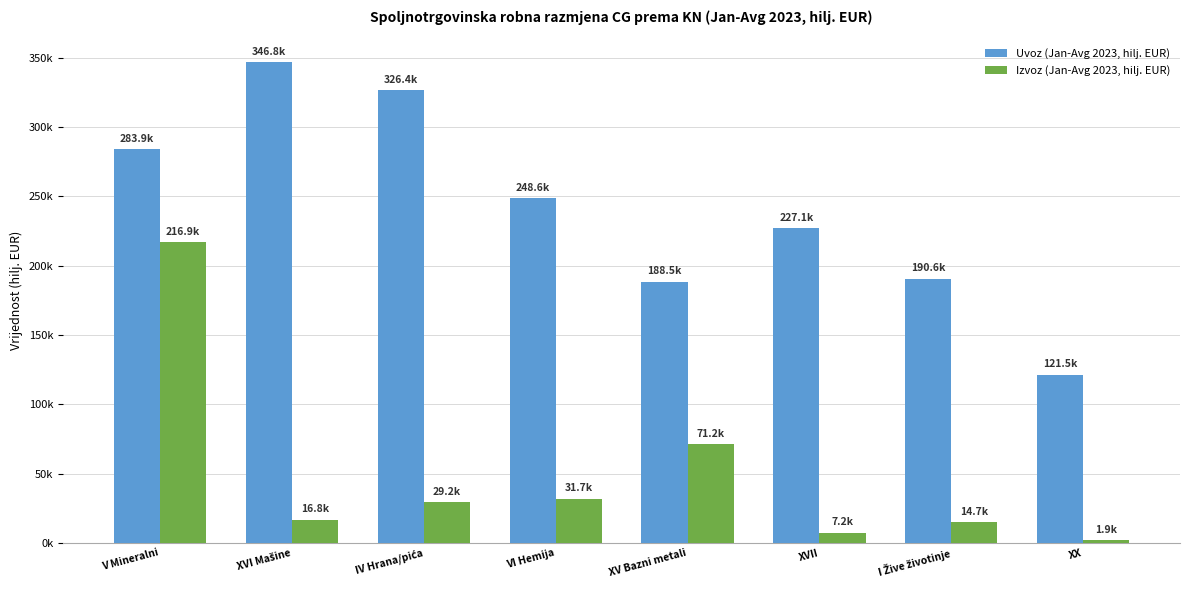

Rank the series by their average value, from highest to lowest.

Uvoz (Jan-Avg 2023, hilj. EUR), Izvoz (Jan-Avg 2023, hilj. EUR)